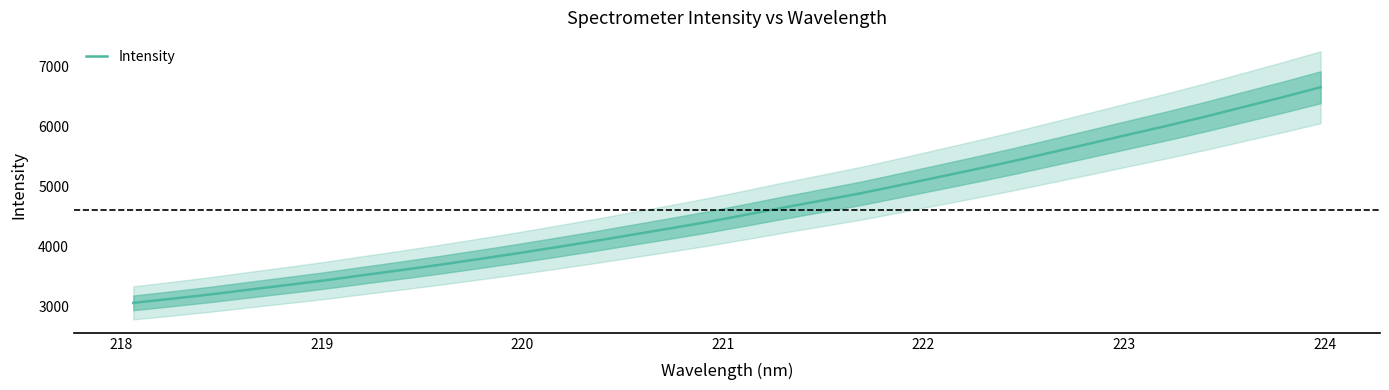

What is the smallest value displayed?

3062.8